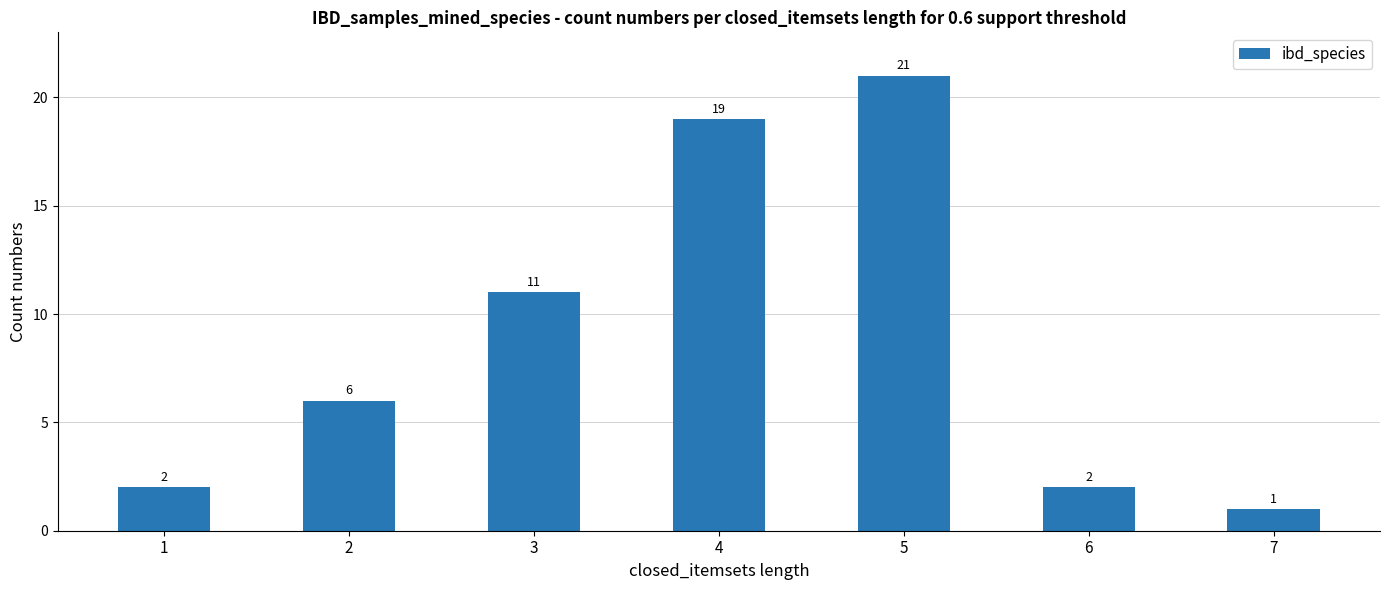

At which category does the chart reach its peak across all series?

5